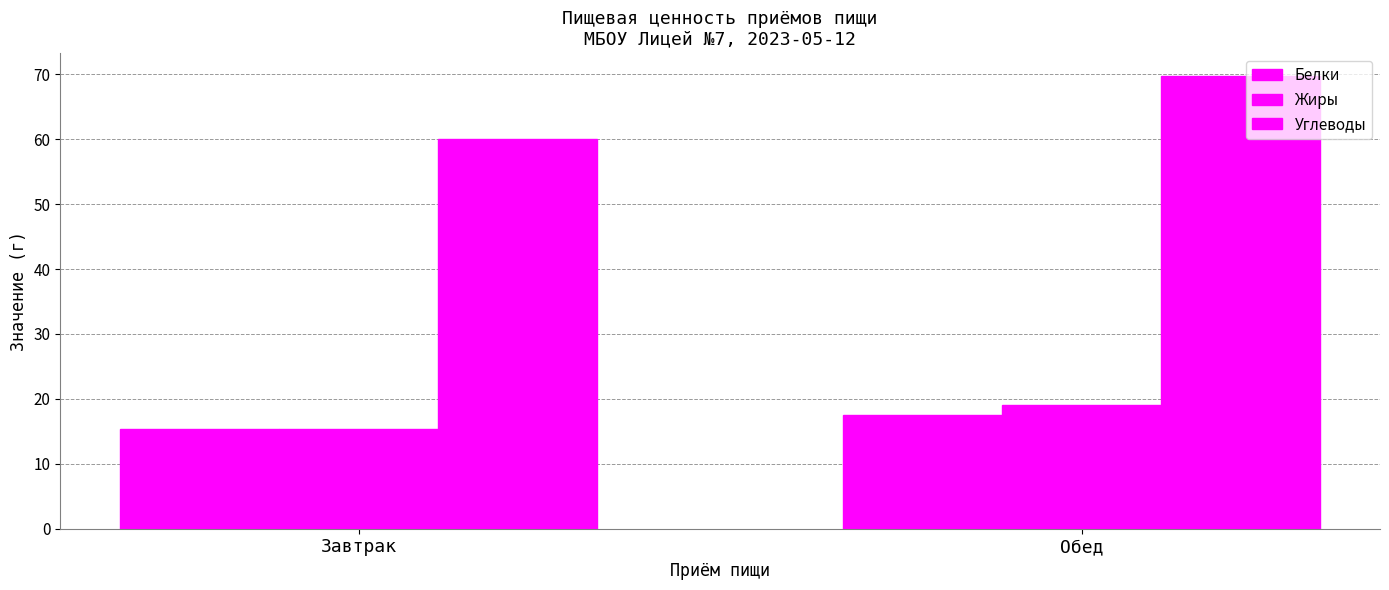

How many bars are there in total?

6